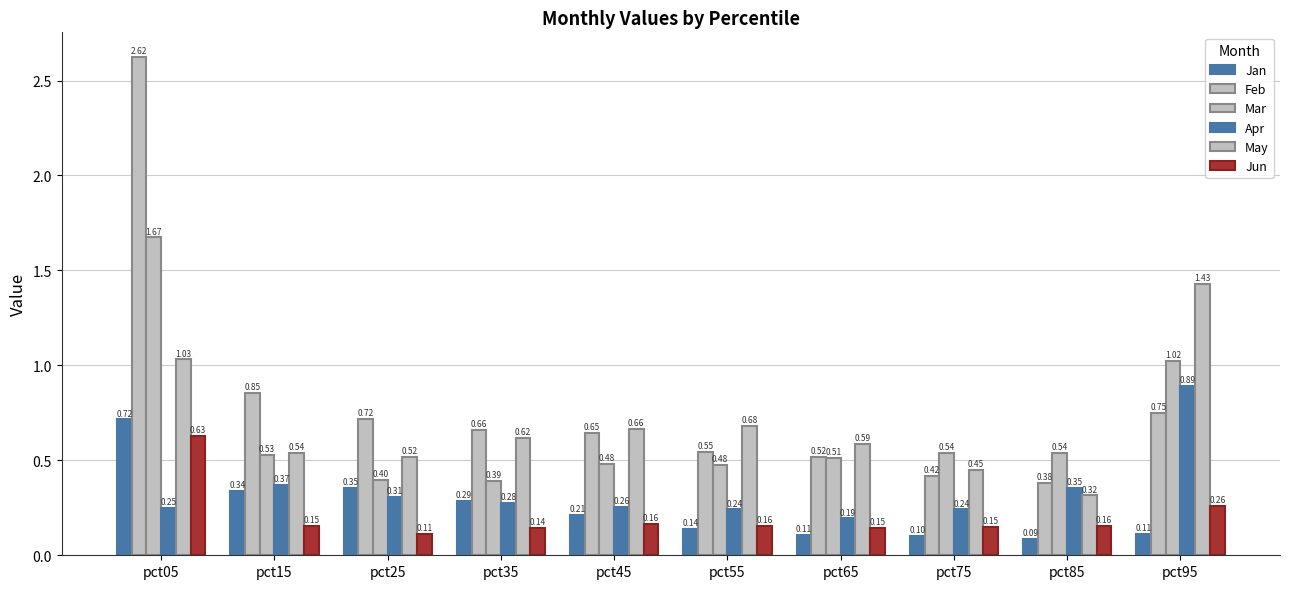

True or false: May has a value of 1.0 at pct05.

True